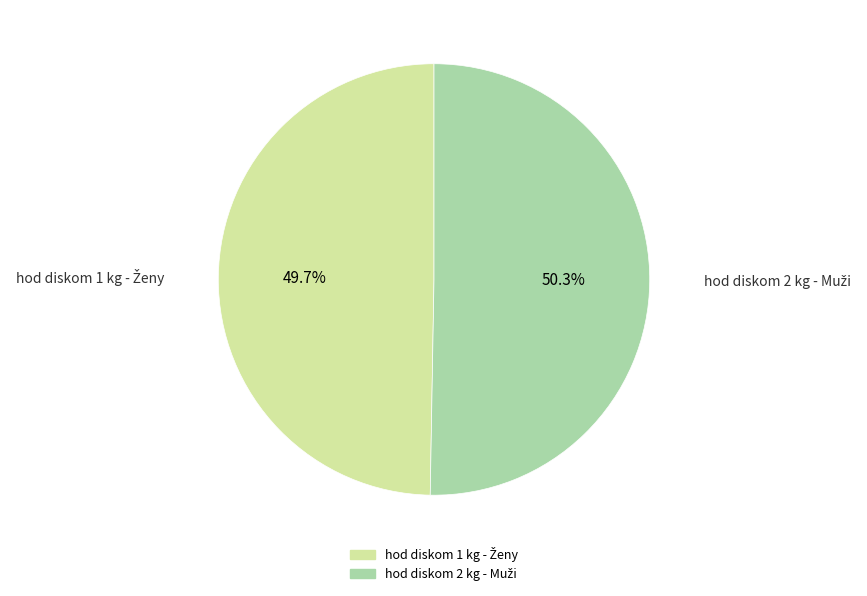

Does any single category account for the majority?

Yes